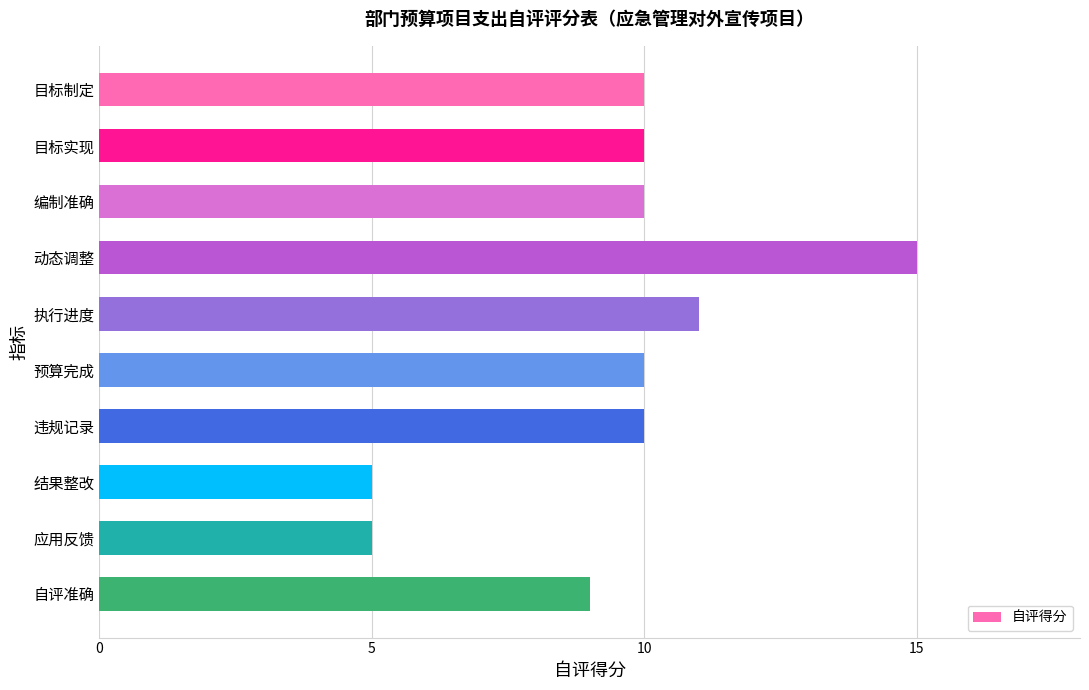

Reading top to bottom, extract all data points from this chart.

10	10	10	15	11	10	10	5	5	9